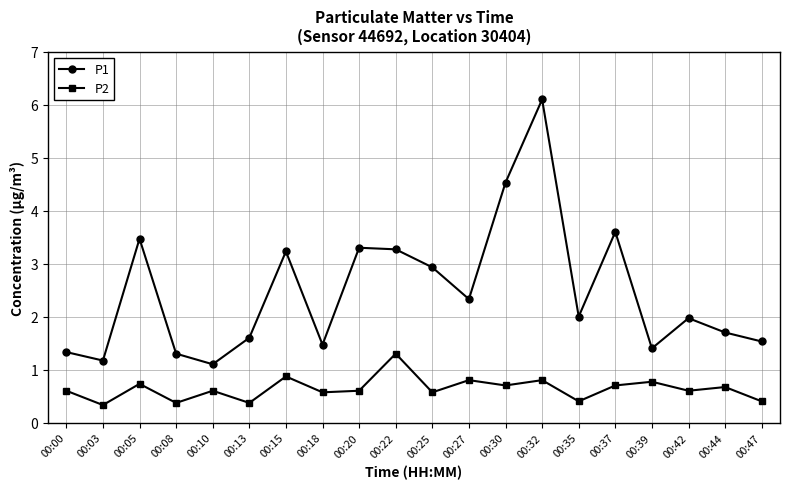

Where is the first local maximum for P1?

00:05